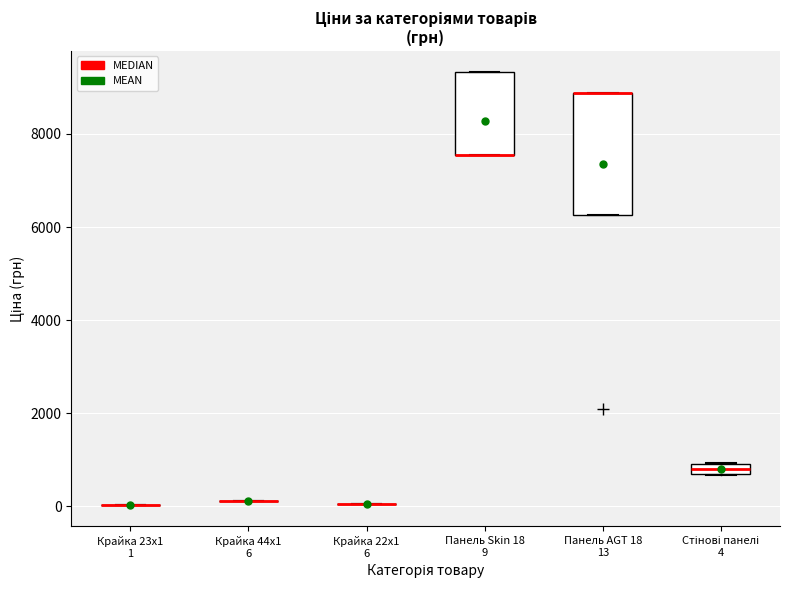

Which box is the tallest, from its lower edge to its upper edge?

Панель AGT 18 13